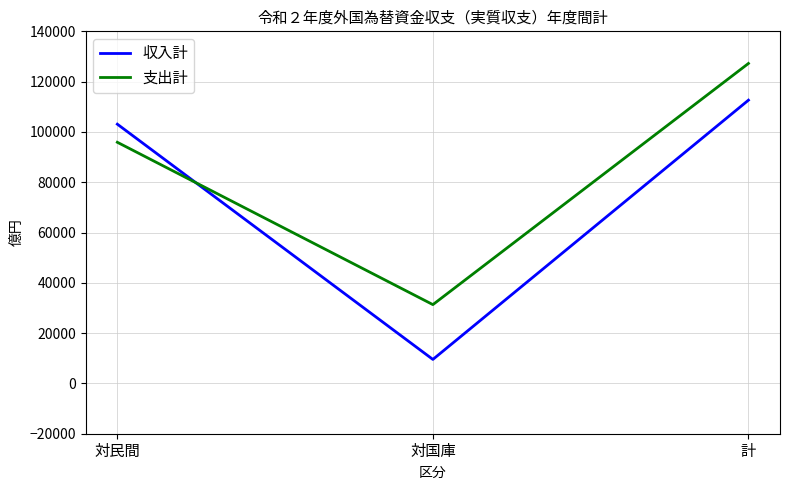

Reading left to right, what are all the values shown in this chart?

収入計: 対民間=103086	対国庫=9543	計=112629
支出計: 対民間=95887	対国庫=31338	計=127225